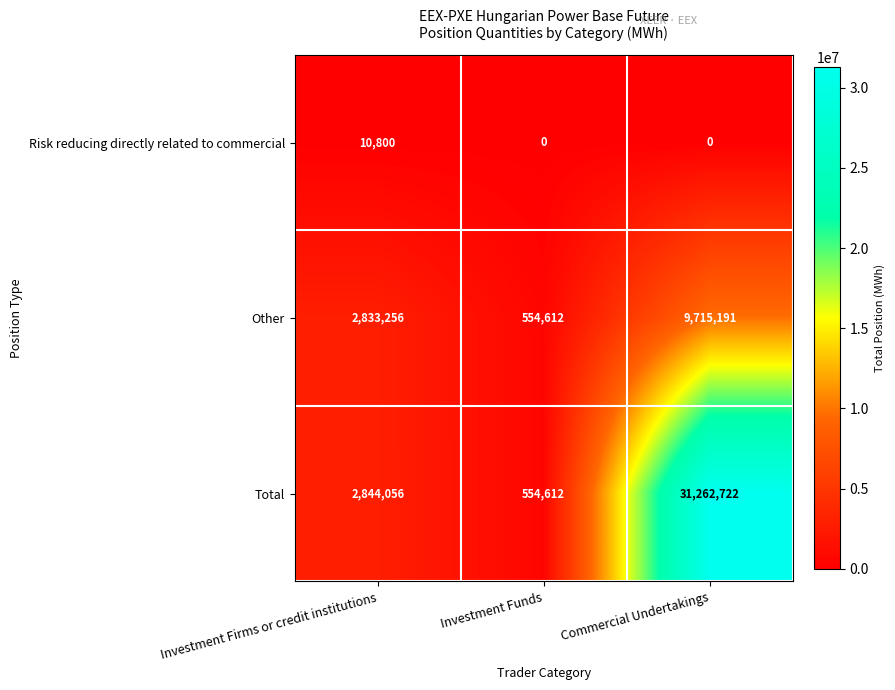

Count the number of data series in this chart.

3